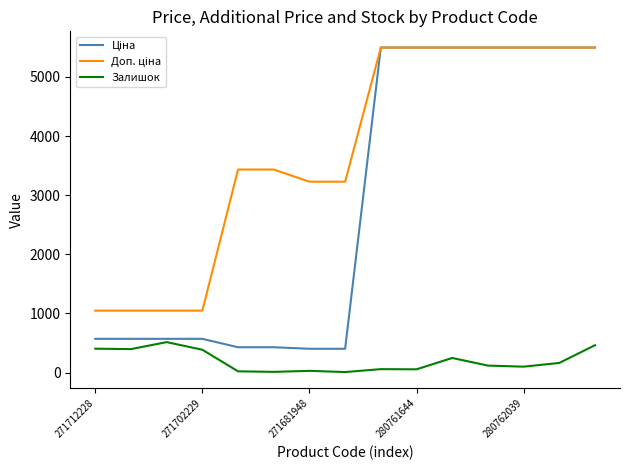

What is the maximum value for Залишок?

516.0